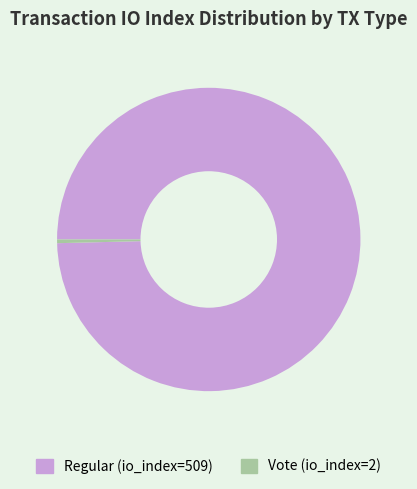

Which category has the smallest portion of the pie?

Vote (io_index=2)